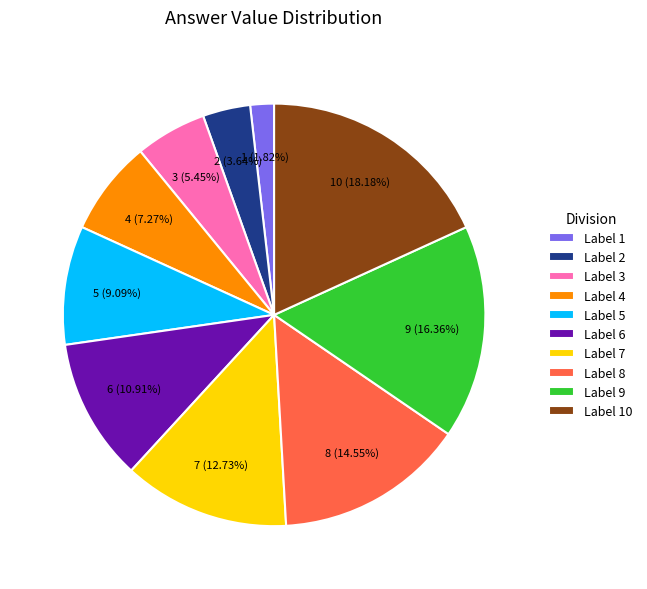

Which category has the smallest portion of the pie?

Label 1